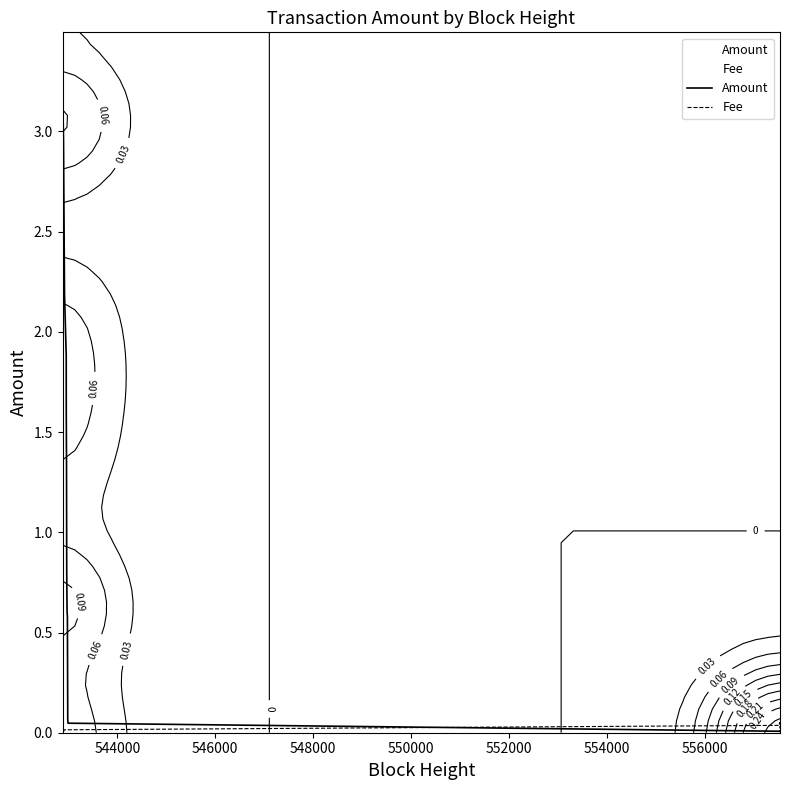

What are all the series names shown in the legend?

Amount, Fee